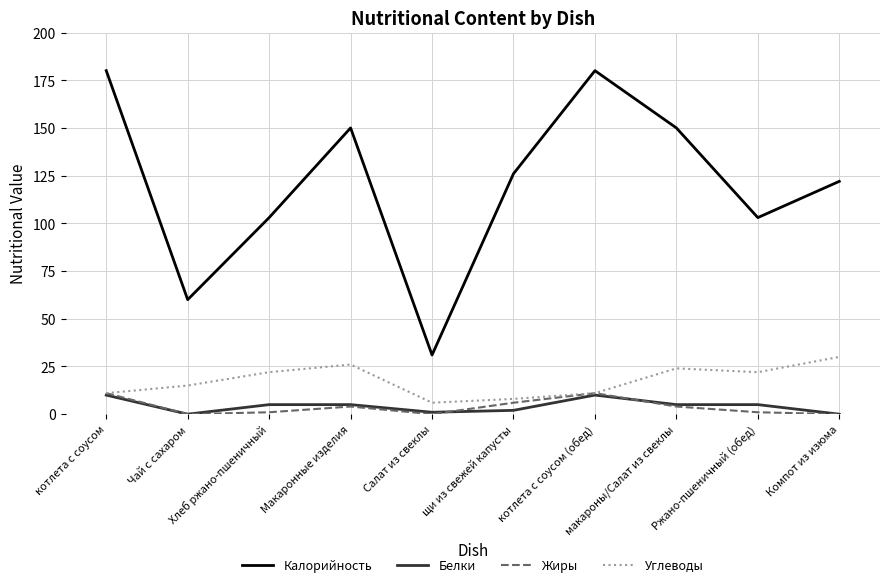

At which label does Жиры first exceed 4?

котлета с соусом